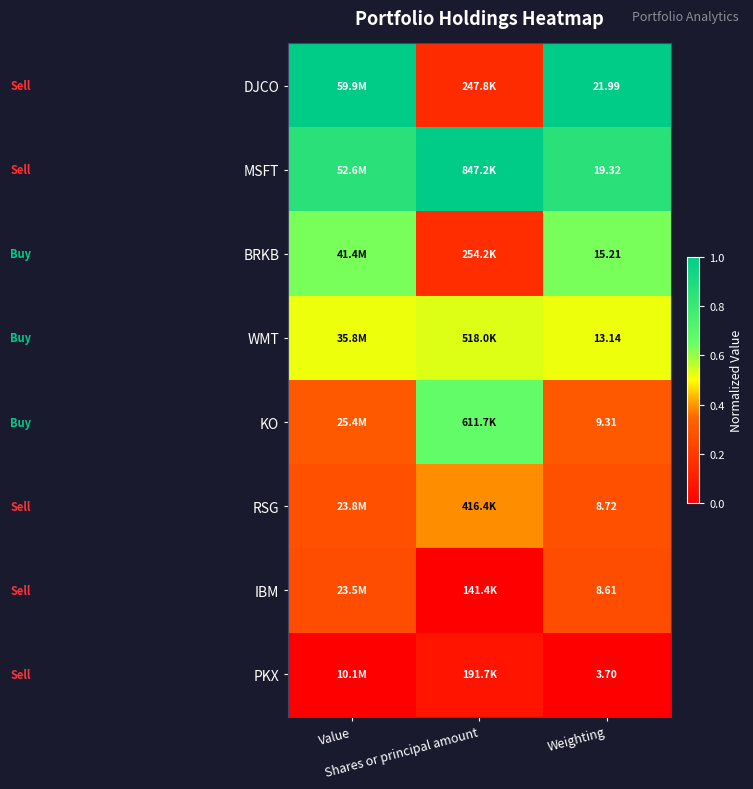

Count the number of data series in this chart.

8